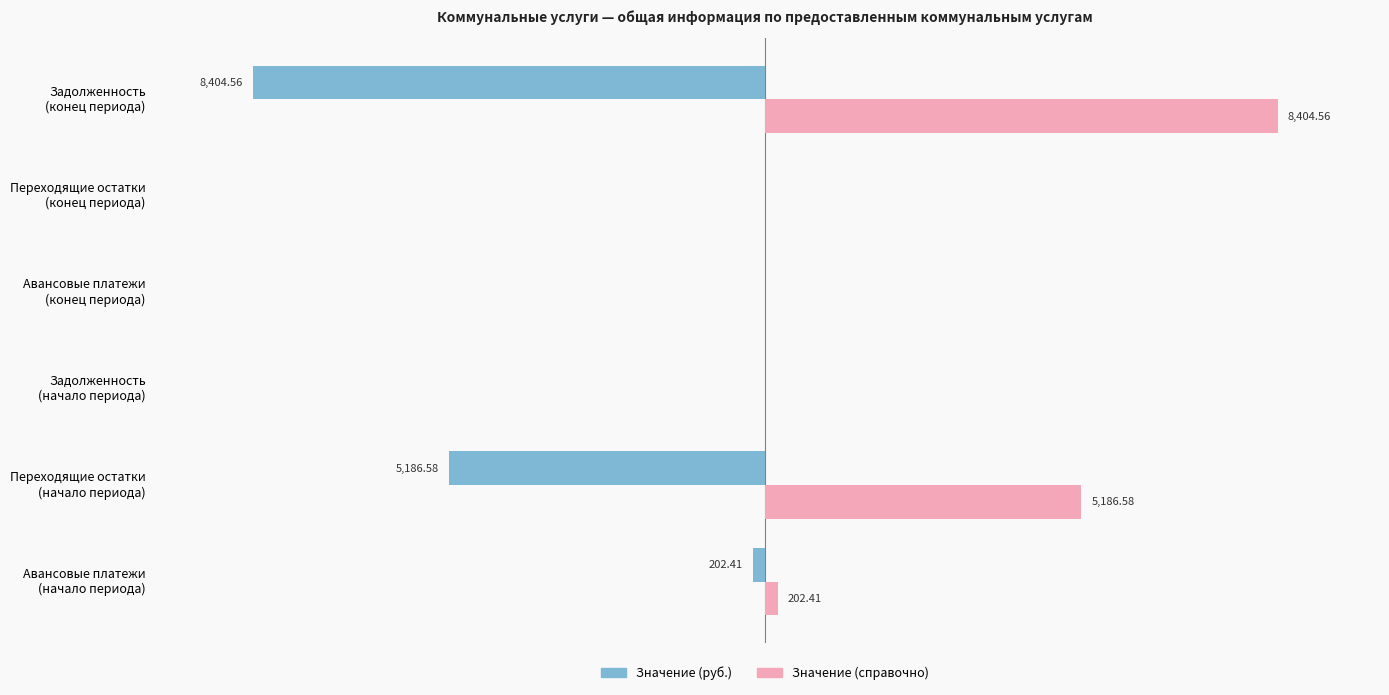

What are all the series names shown in the legend?

Значение (руб.), Значение (справочно)